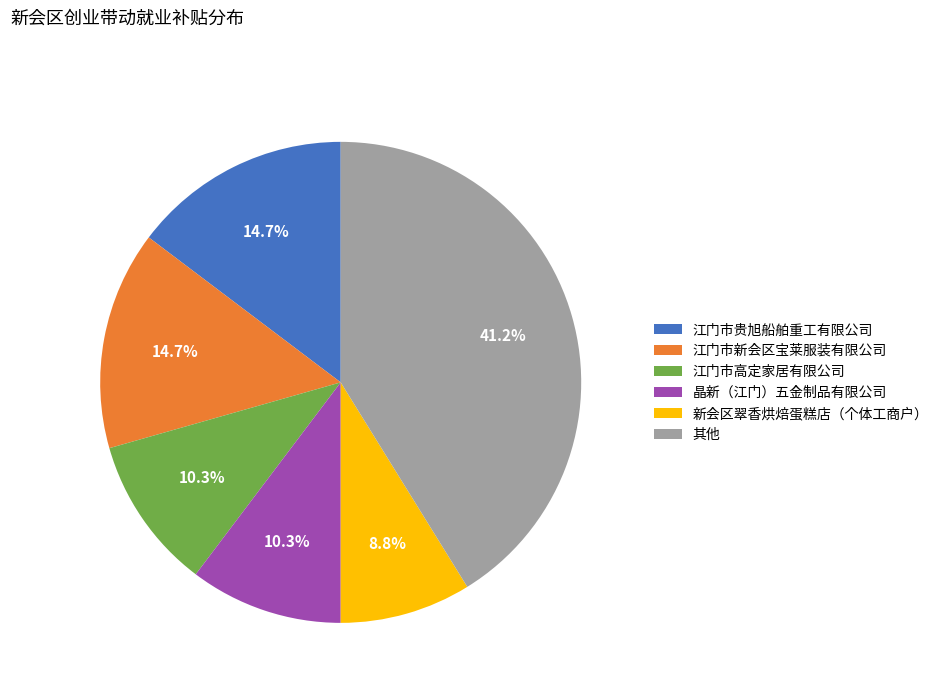

What portion of the pie excludes 江门市新会区宝莱服装有限公司?

85.3%